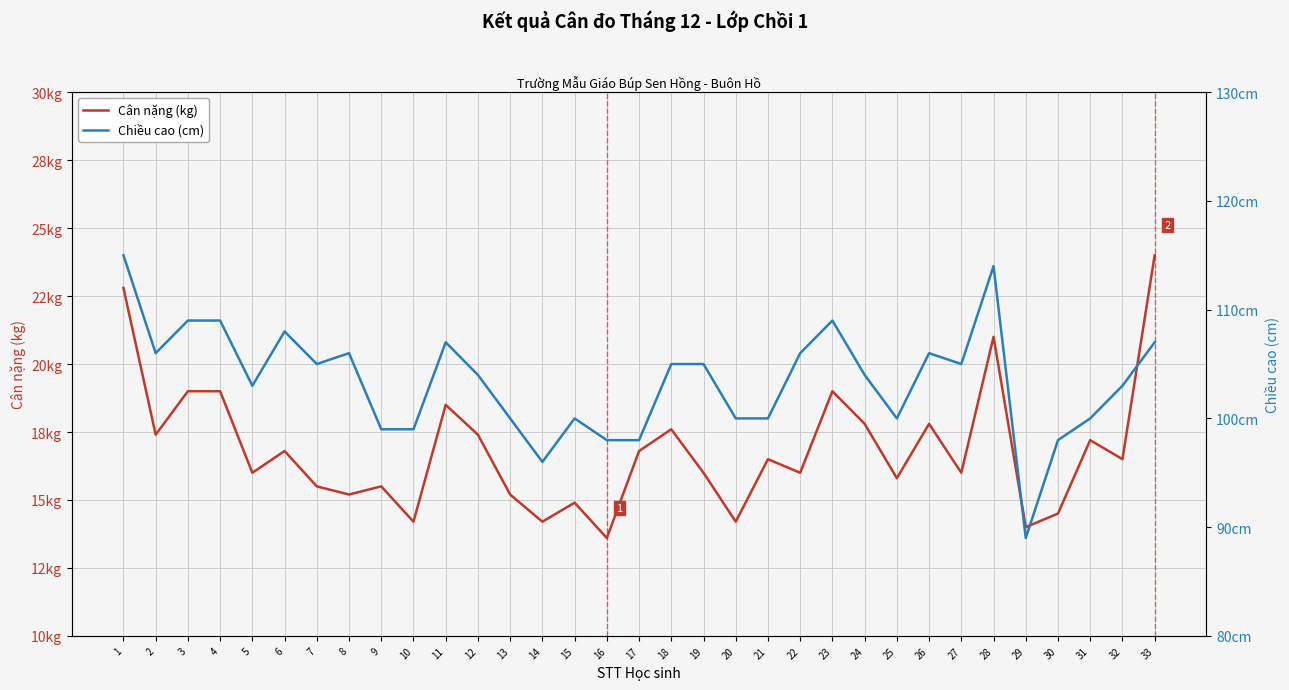

Rank the series at 31 from lowest to highest value.

Cân nặng (kg), Chiều cao (cm)